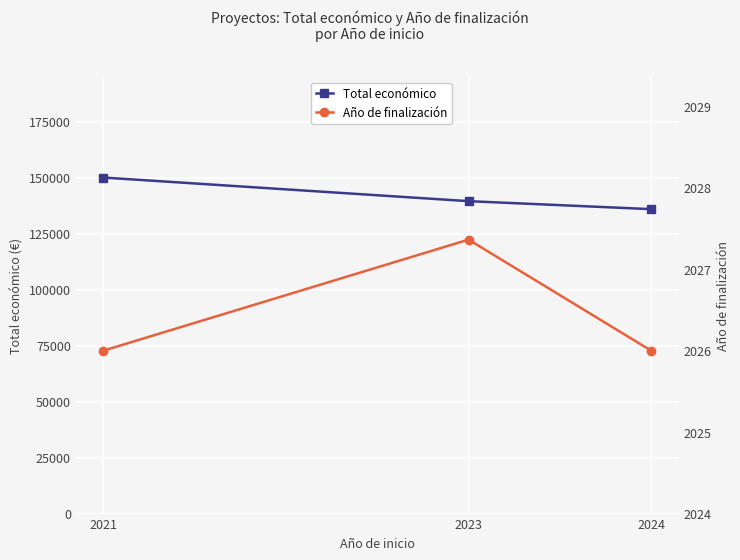

What is the difference between the second highest and minimum values in the Total económico series?

3566.6